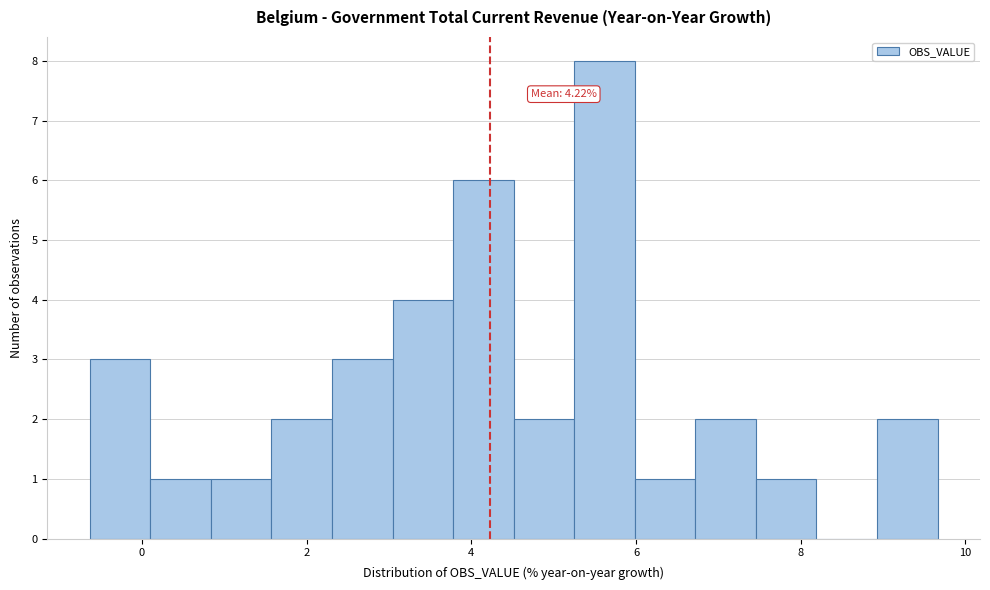

Read against the x-axis, roughly where is the centre of the tallest bar?

5.6